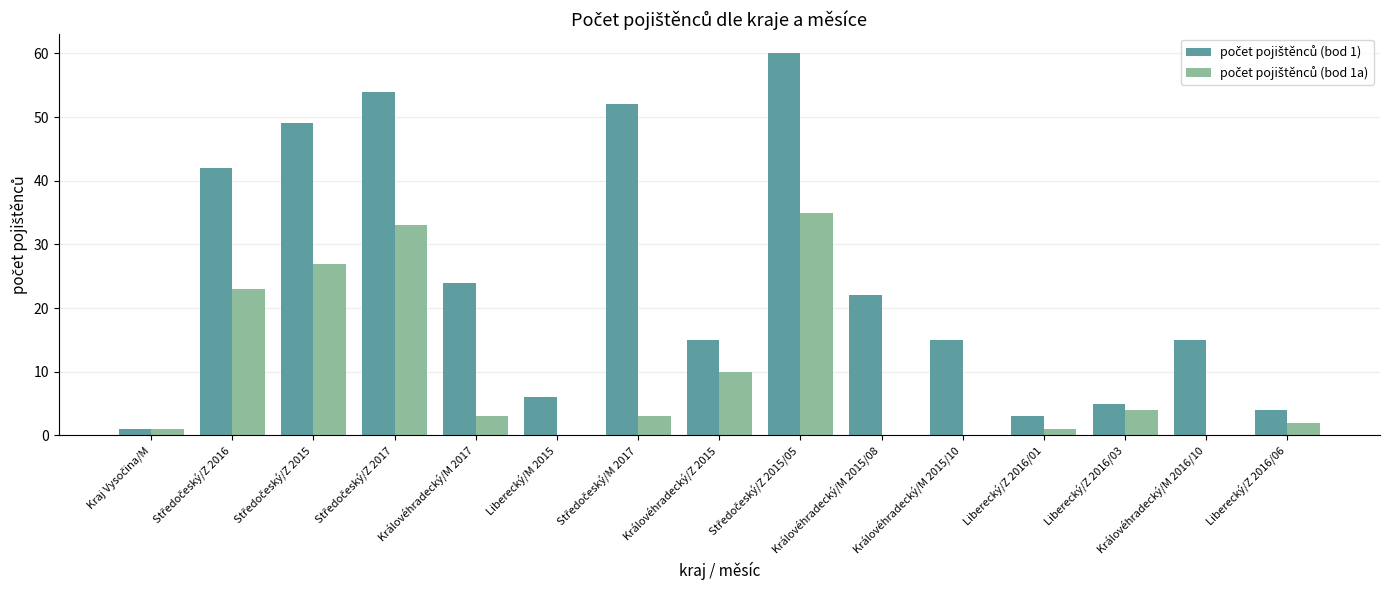

What is the total value across all series at Královéhradecký/M 2015/08?

22